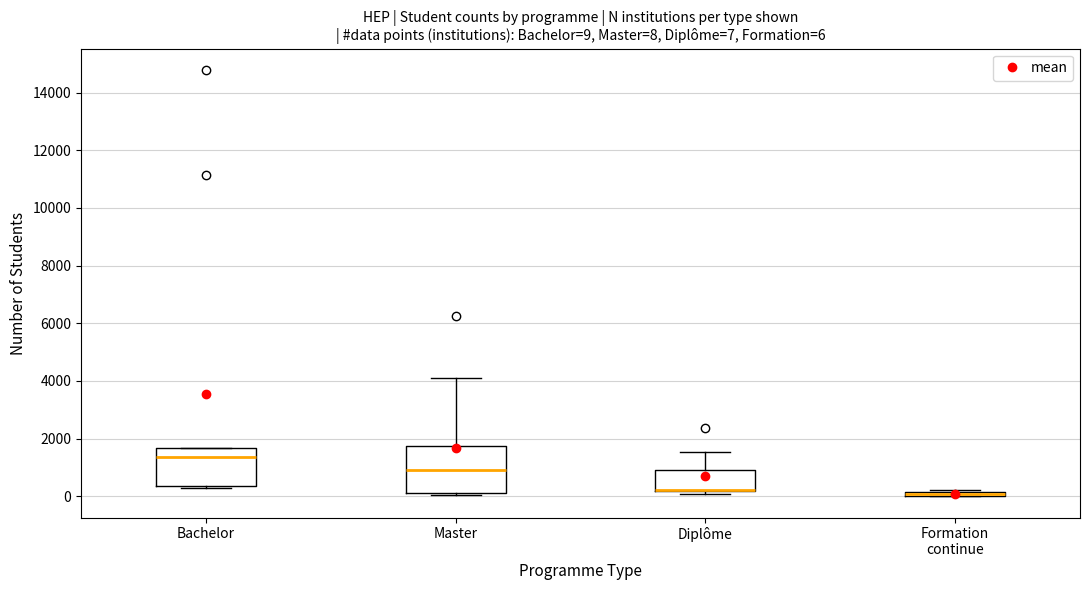

Comparing the boxes themselves (not the whiskers), which one is the tallest?

Master